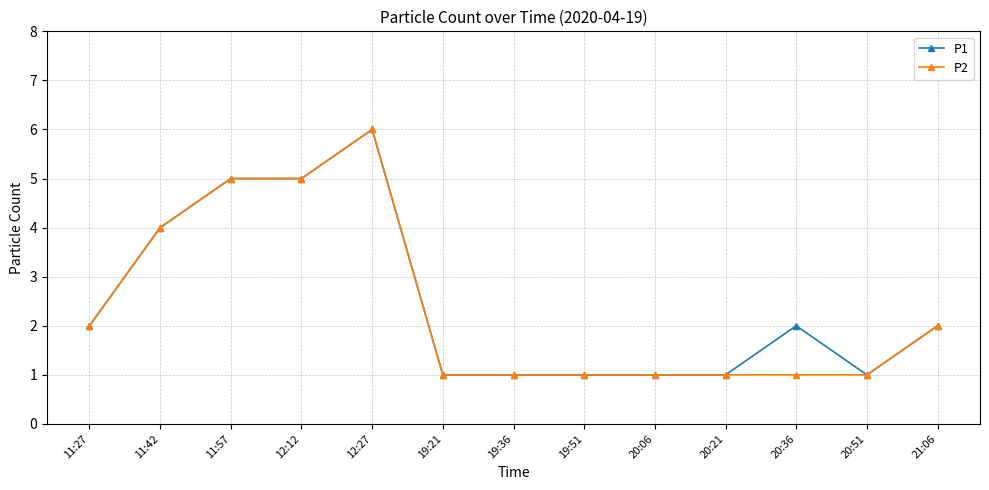

What is the lowest value of the P2 series?

1